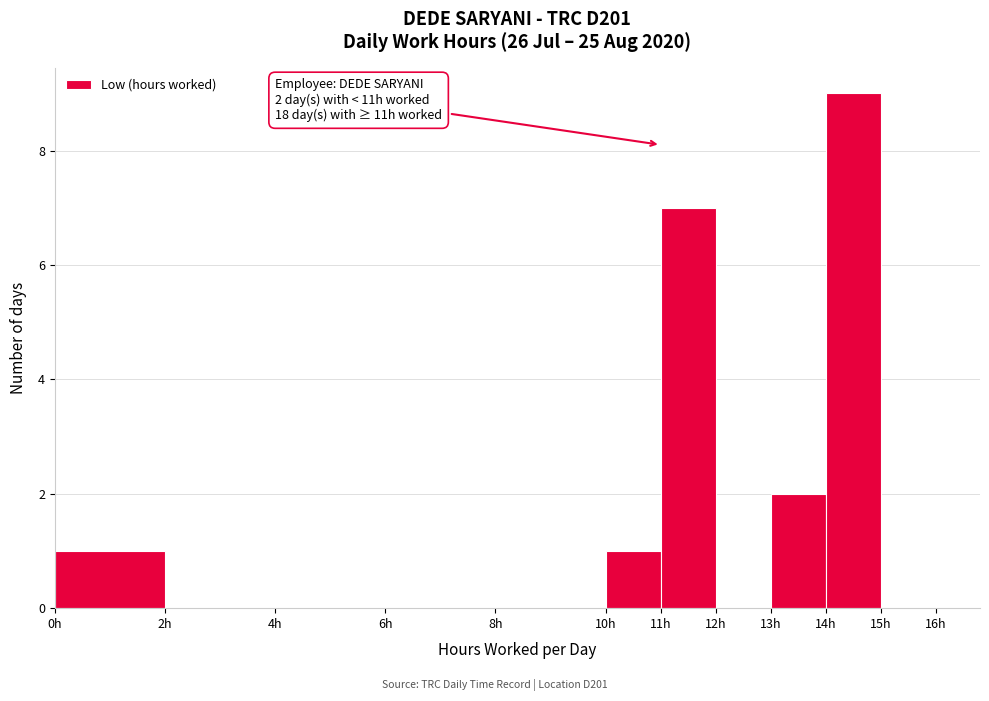

Which range on the x-axis has the tallest bar?

14 to 15